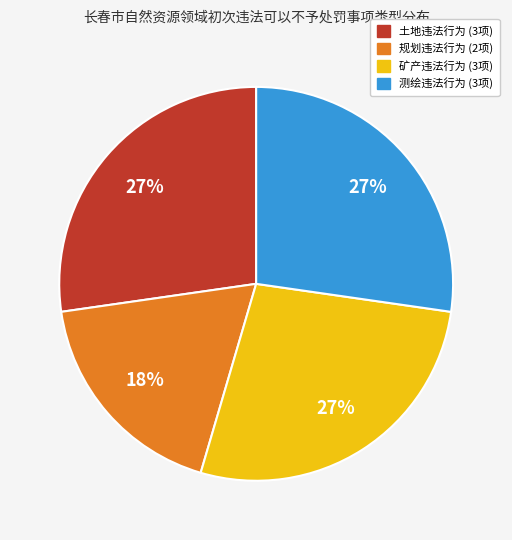

How many segments does this pie chart have?

4